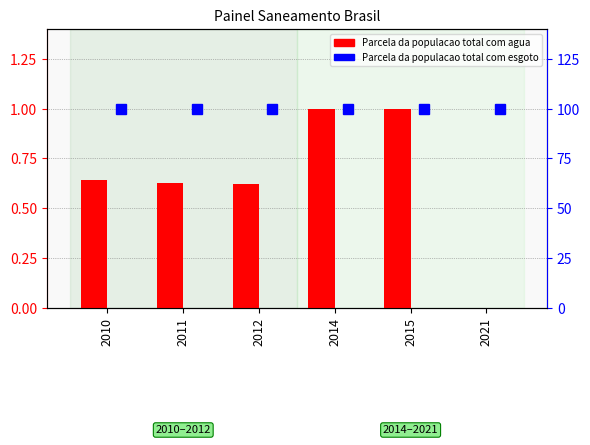

What is the difference between the second highest and second lowest values in the Parcela da populacao total com agua series?

0.4